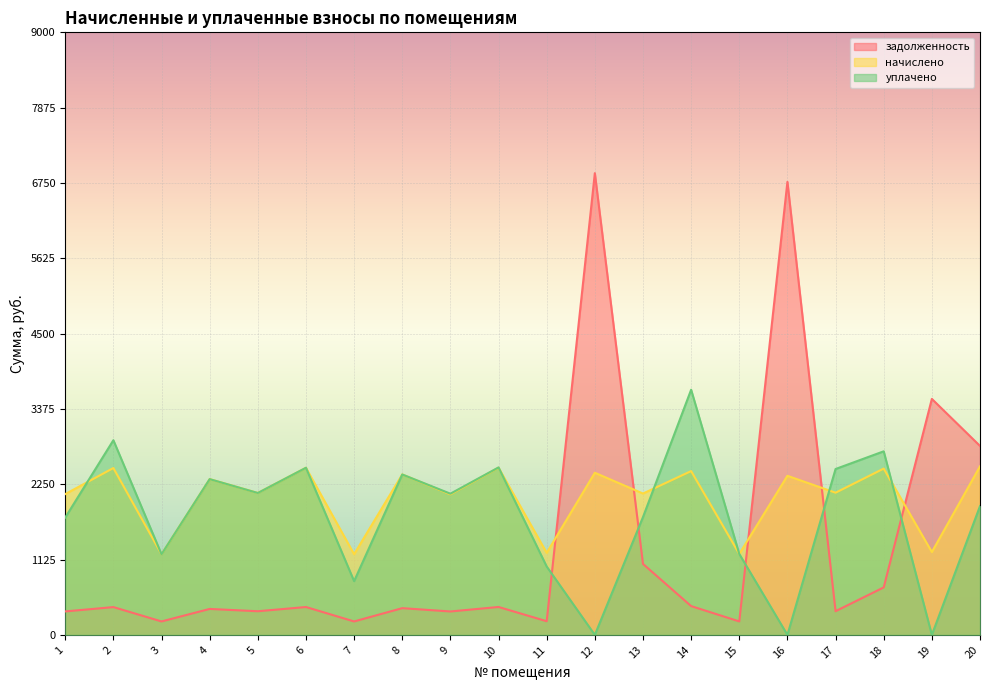

True or false: начислено has a value of 2446.7 at 14.

True